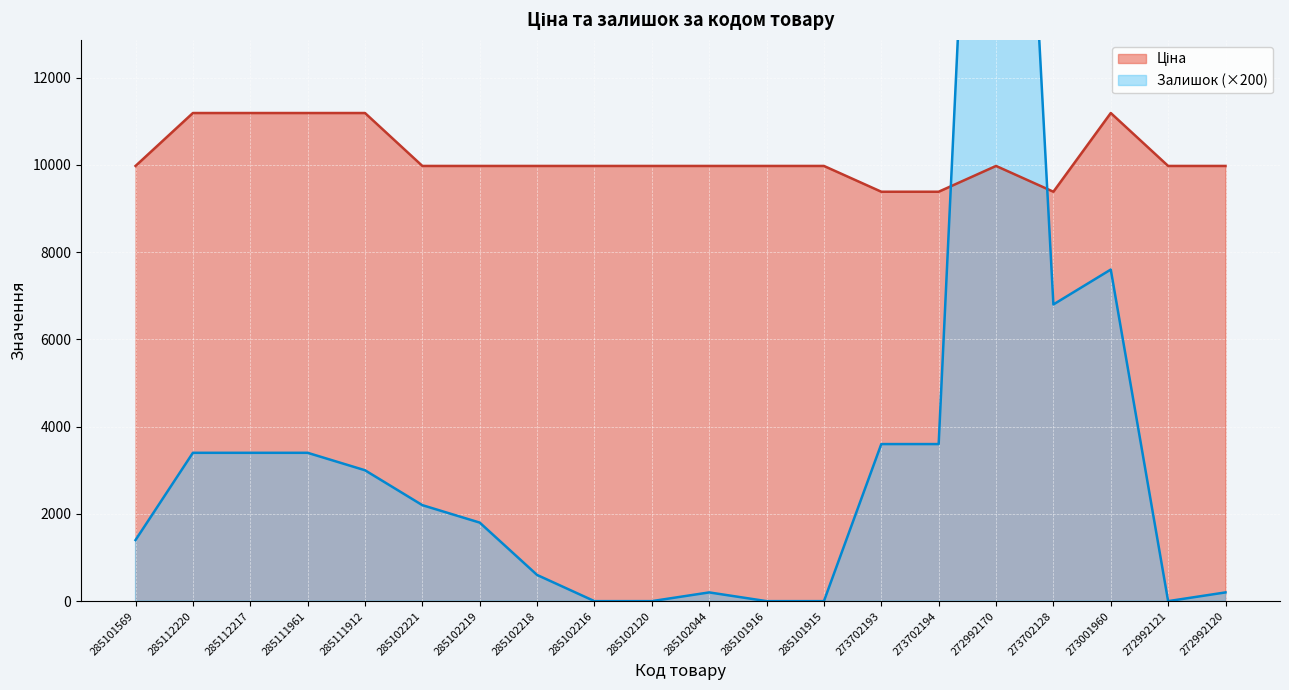

What is the difference between the maximum and minimum values in the Залишок series?

31400.0